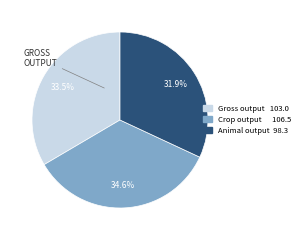

Does any single category account for the majority?

No